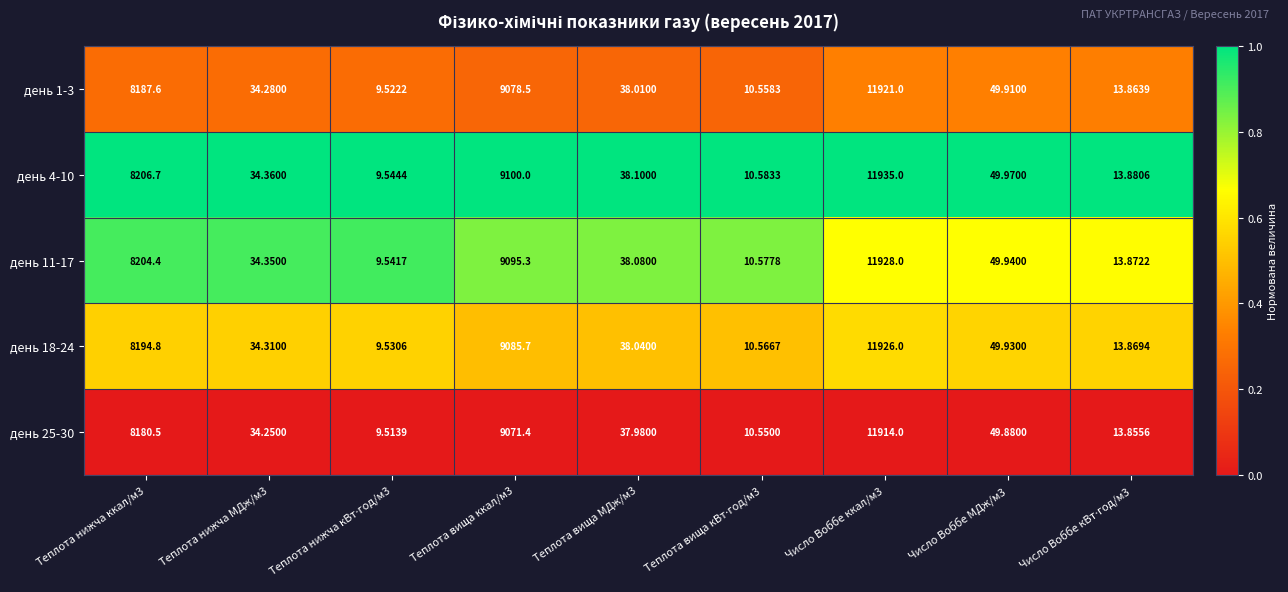

At which category is the sum across all series the highest?

Число Воббе ккал/м3